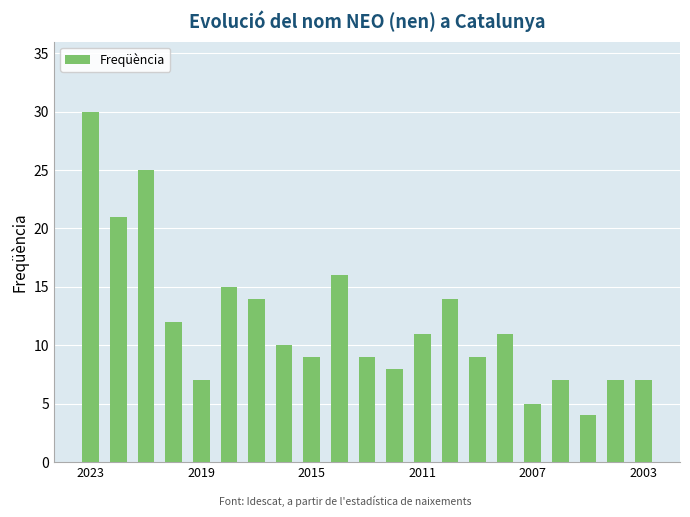

What is the minimum value shown in the chart?

4